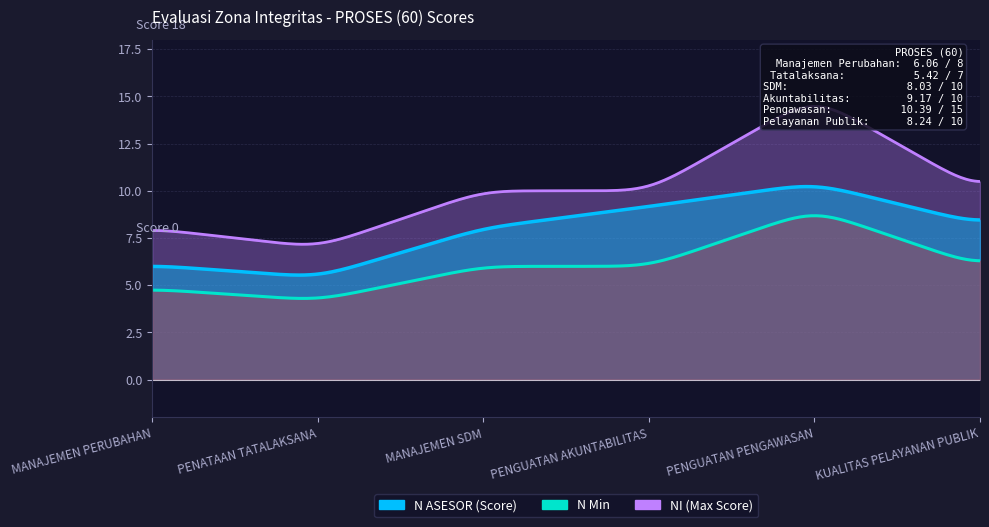

How many lines are shown in the chart?

3